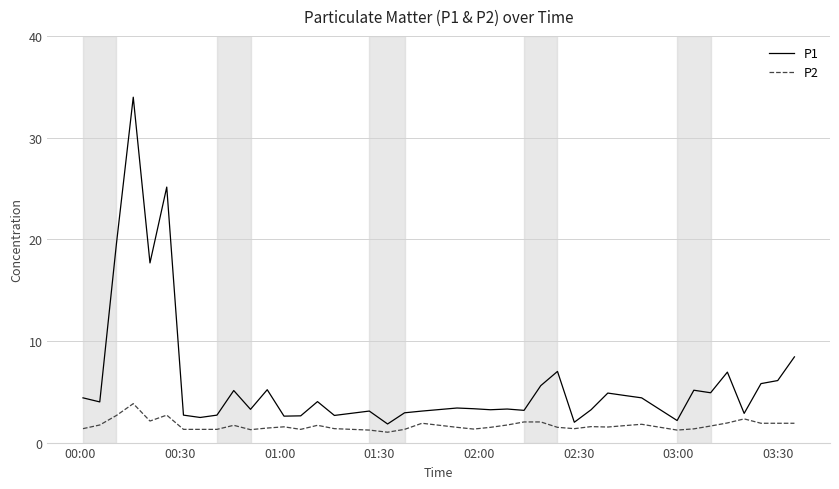

What is the minimum value shown in the chart?

1.0